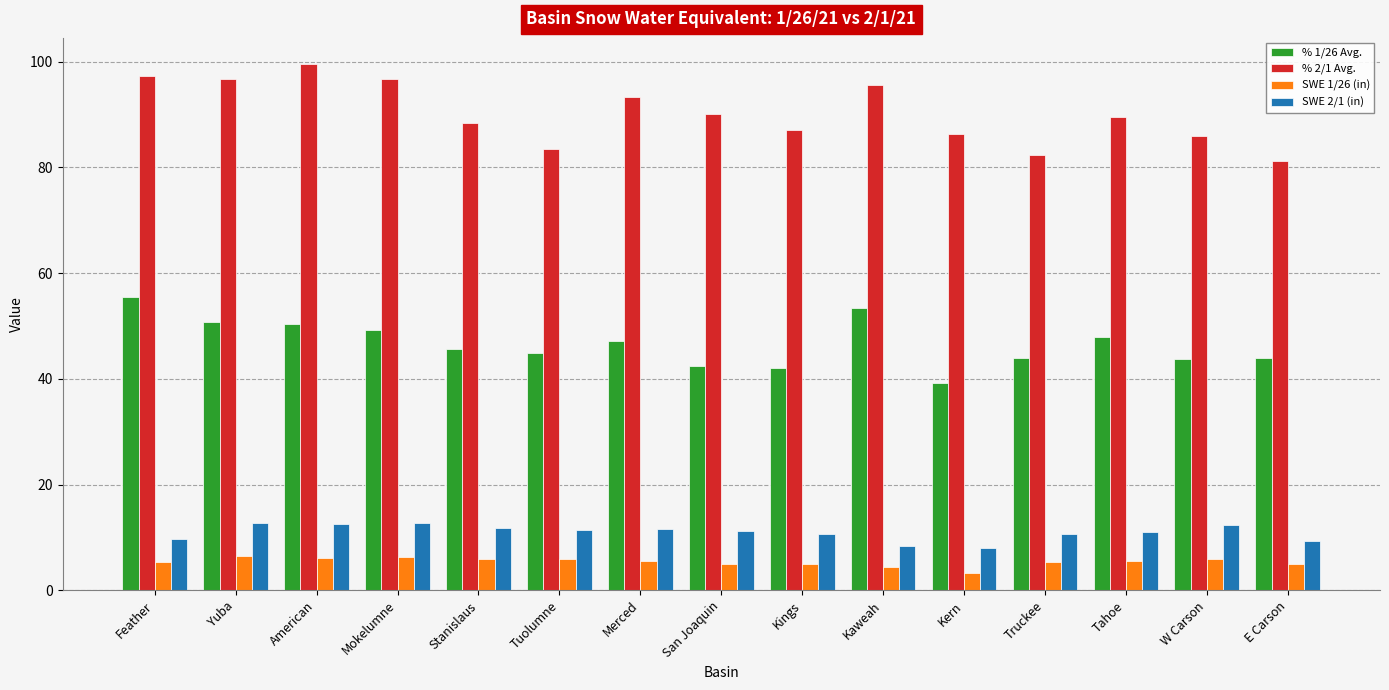

What is the sum of all % 1/26 Avg. values?

700.3